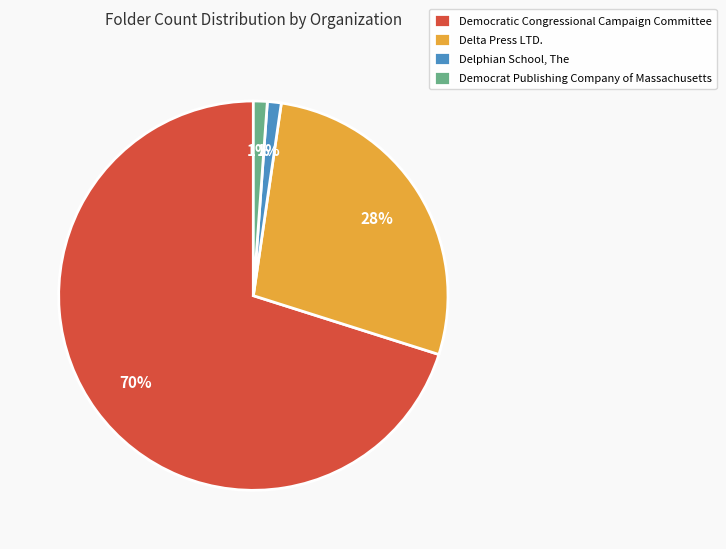

To the nearest percent, what is the difference between the largest and smallest slice percentages?

69%